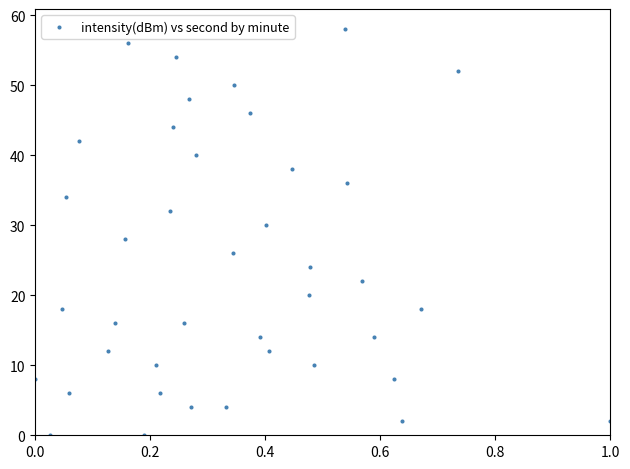

What is the range of Y values (max minus min)?

58